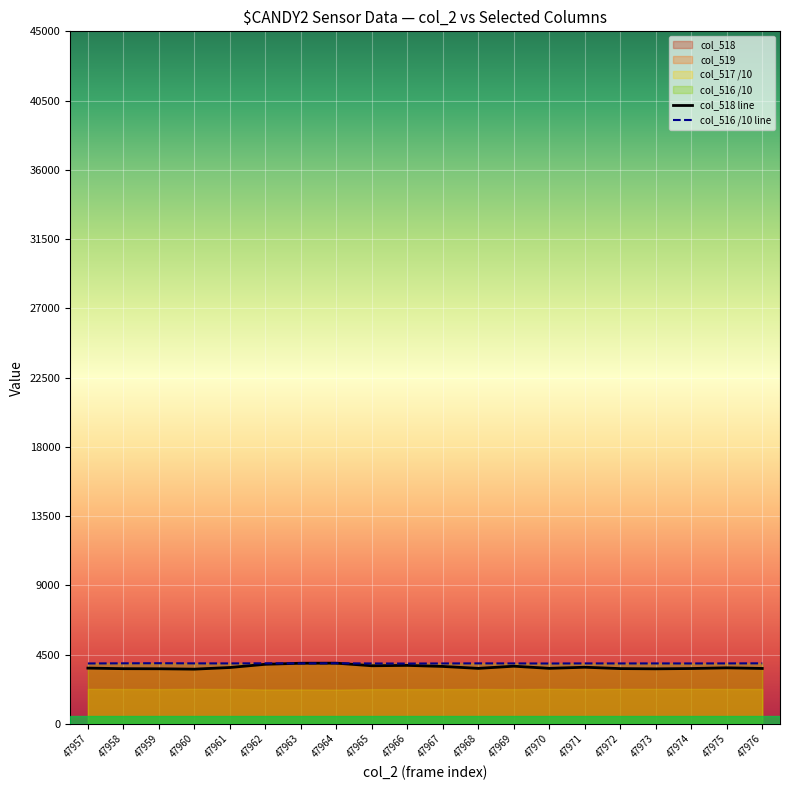

At 47963, list the series in order from smallest to largest.

col_516 /10 line, col_518 line